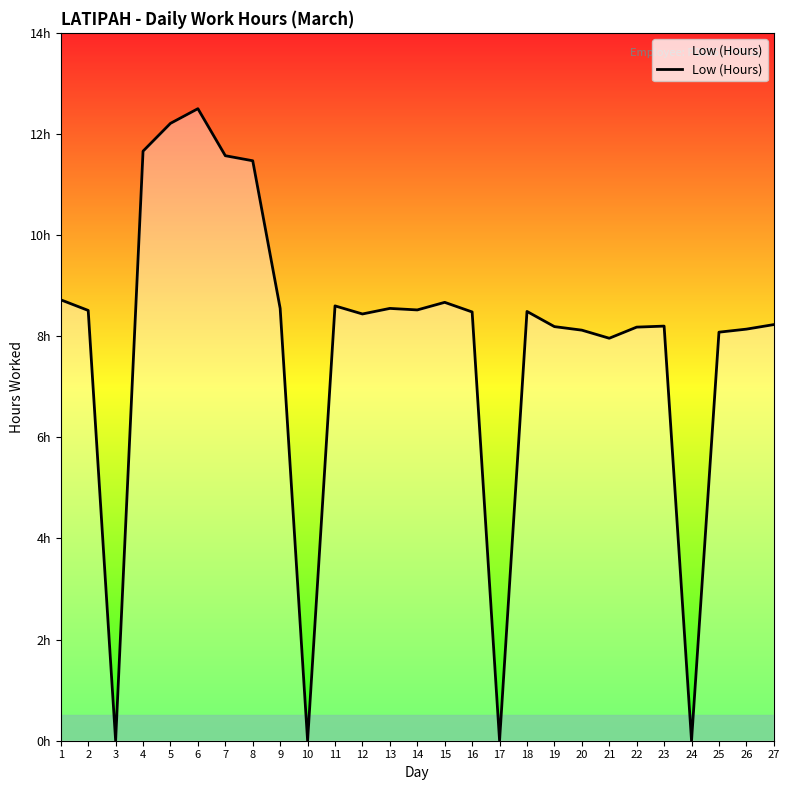

Does the chart display data point markers on the line(s)?

No